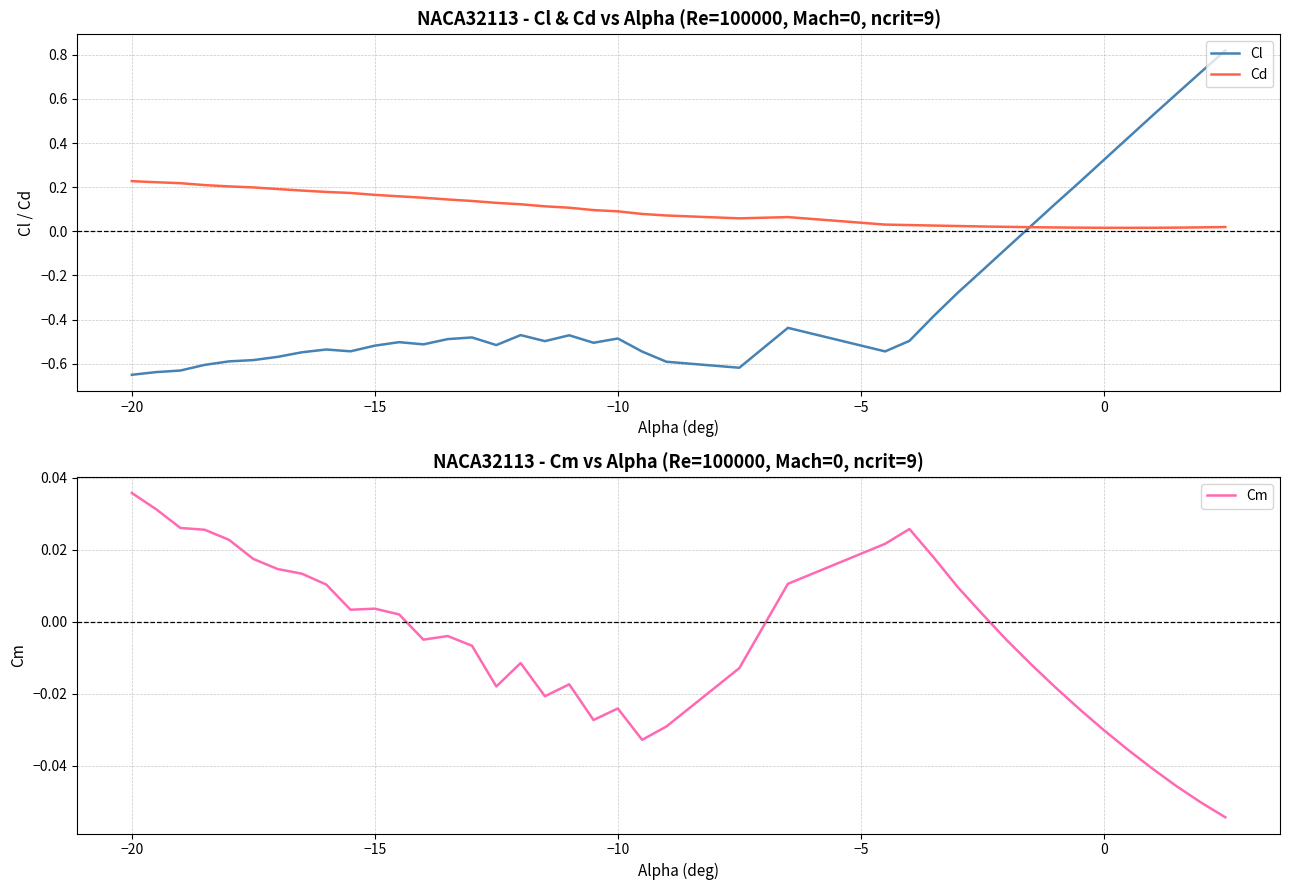

The Cl series shows -0.3 at −15. True or false?

False